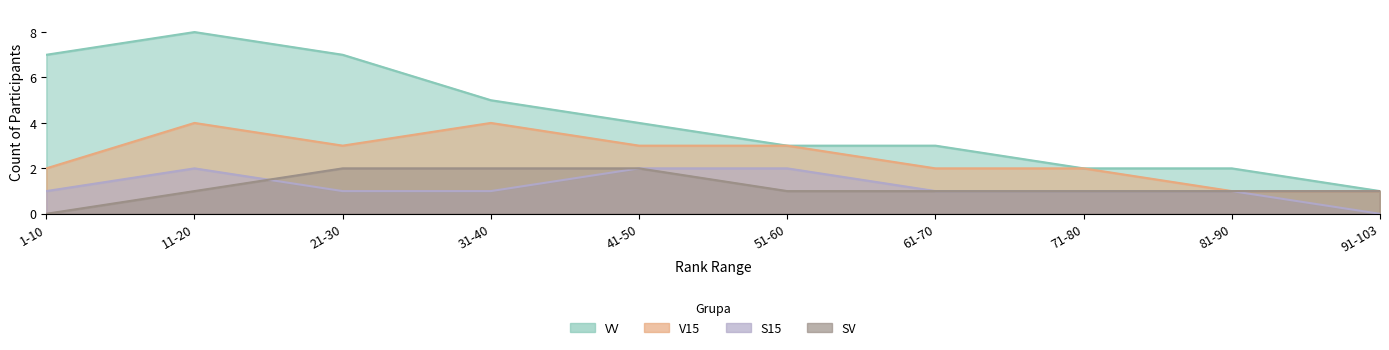

What position from the right is 1-10?

10